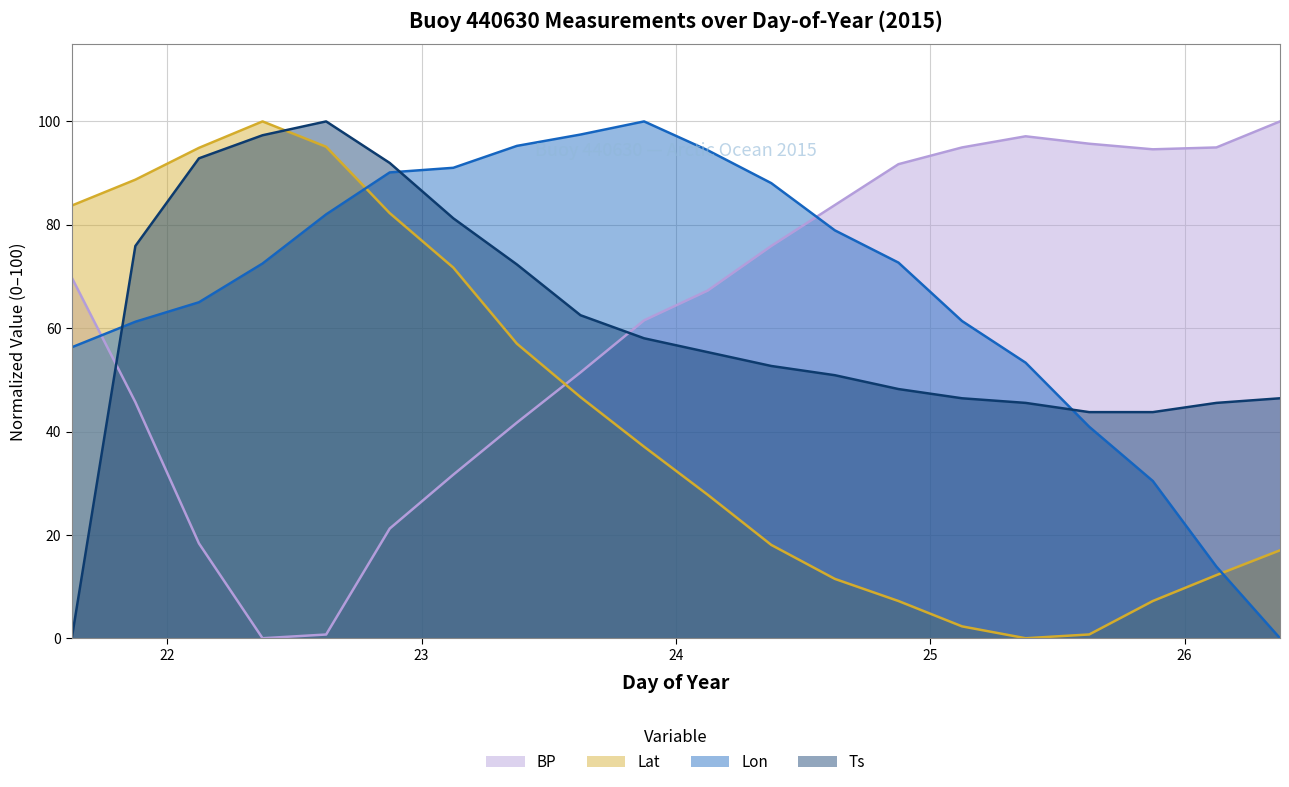

How many lines are shown in the chart?

4